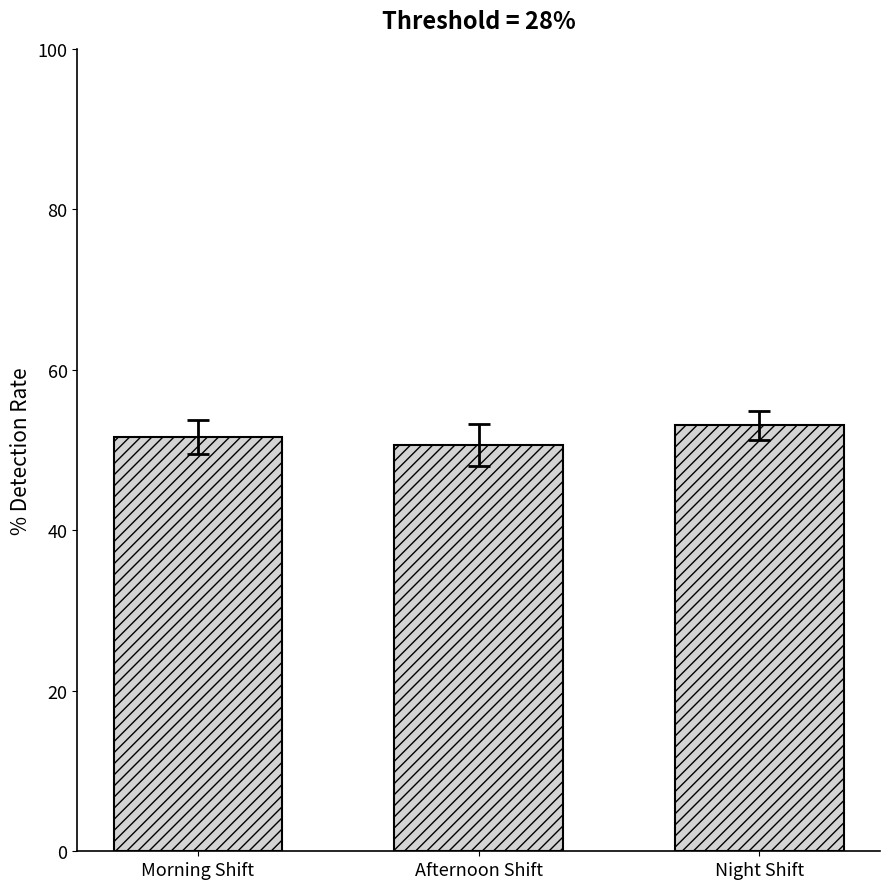

What is the change in value from Afternoon Shift to Night Shift?

+2.5